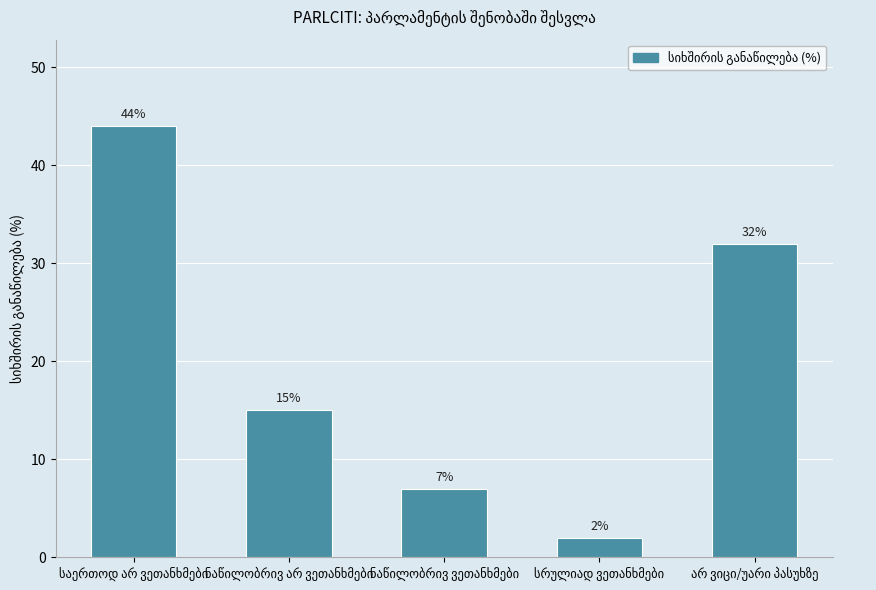

What is the greatest value displayed?

44